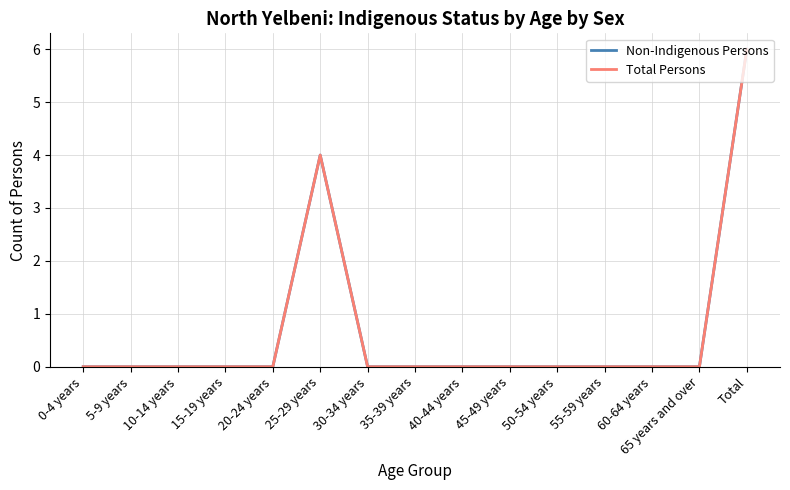

Does the chart display data point markers on the line(s)?

No